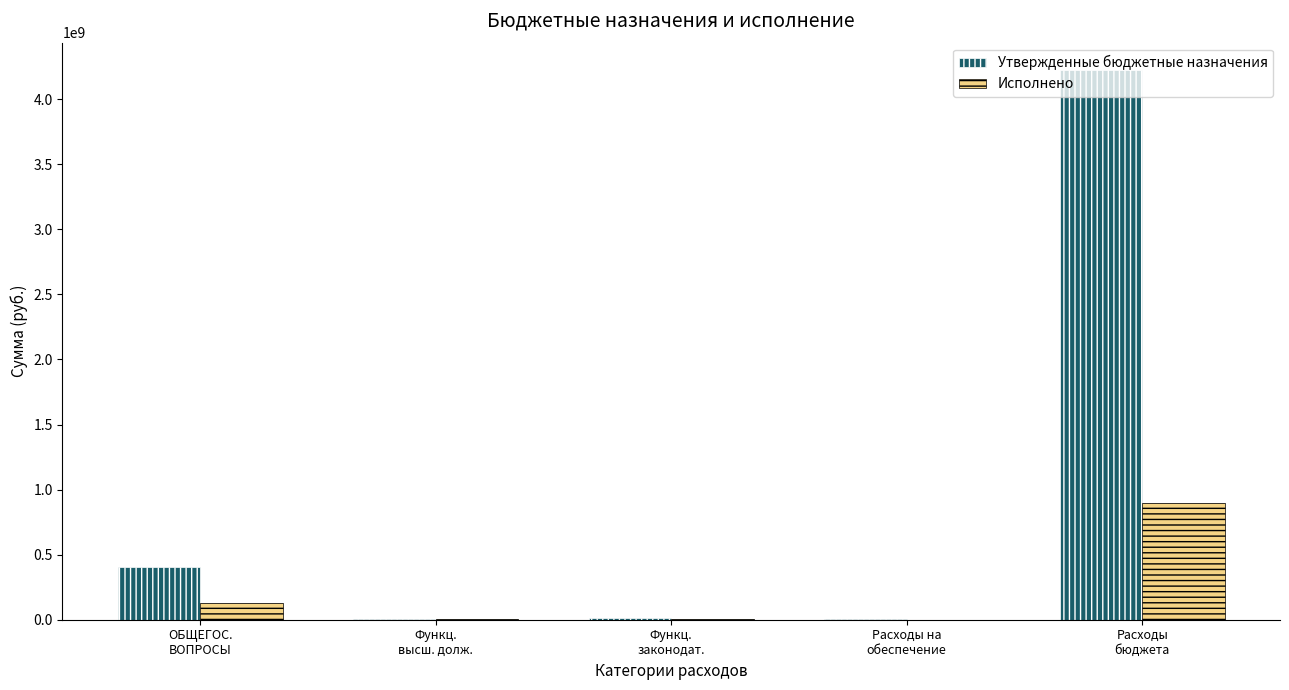

Which series has the largest total across all categories?

Утвержденные бюджетные назначения